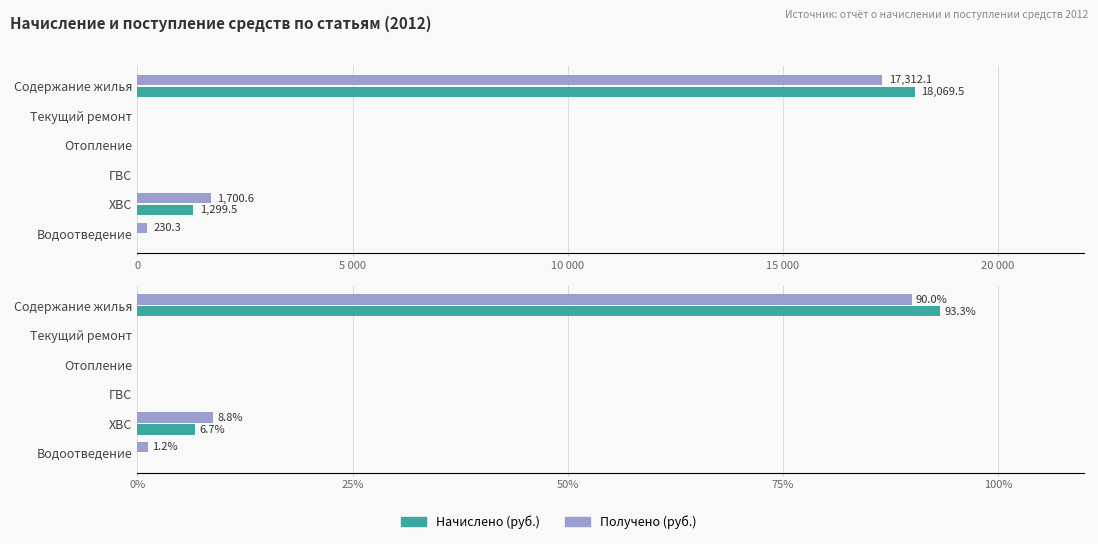

How many groups of bars are there?

6